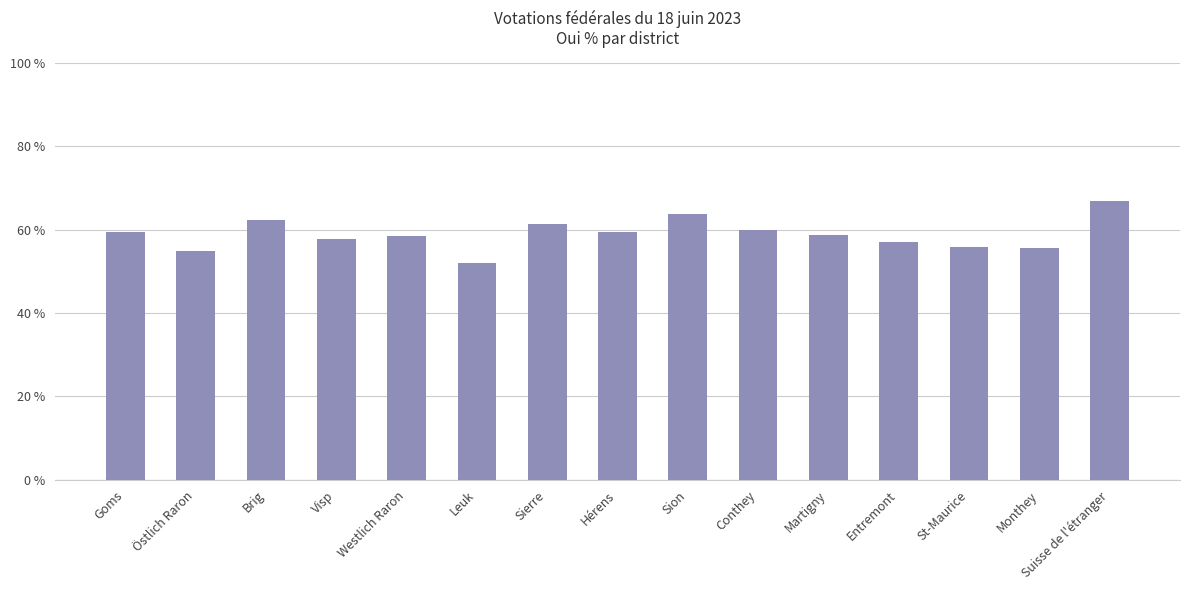

Which has a higher value, Monthey or Sierre?

Sierre